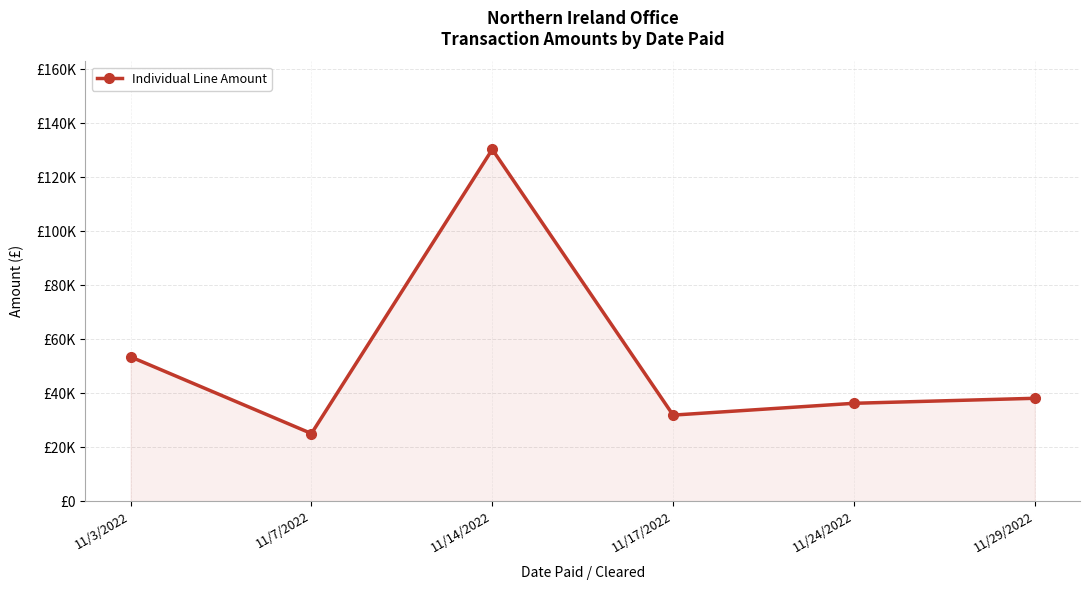

Reading left to right, list all the values displayed in this chart.

11/3/2022=53410.0	11/7/2022=25000.0	11/14/2022=130264.9	11/17/2022=31828.0	11/24/2022=36207.6	11/29/2022=38060.0